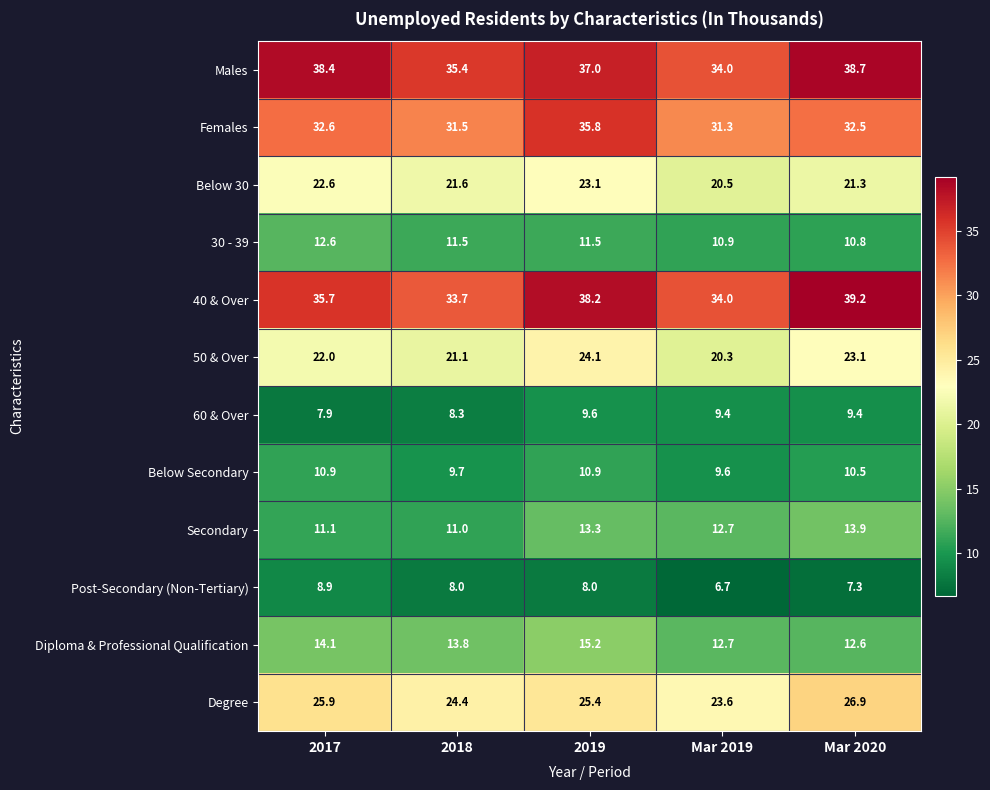

At Mar 2020, list the series in order from largest to smallest.

40 & Over, Males, Females, Degree, 50 & Over, Below 30, Secondary, Diploma & Professional Qualification, 30 - 39, Below Secondary, 60 & Over, Post-Secondary (Non-Tertiary)